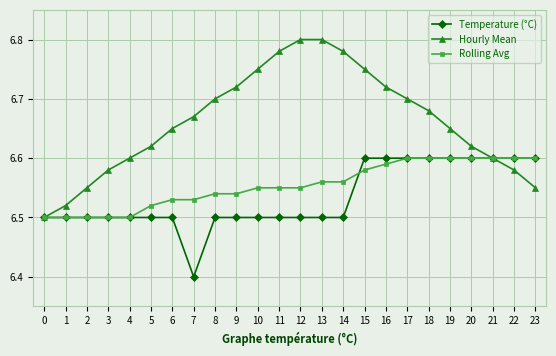

Which series has the widest spread of values?

Hourly Mean